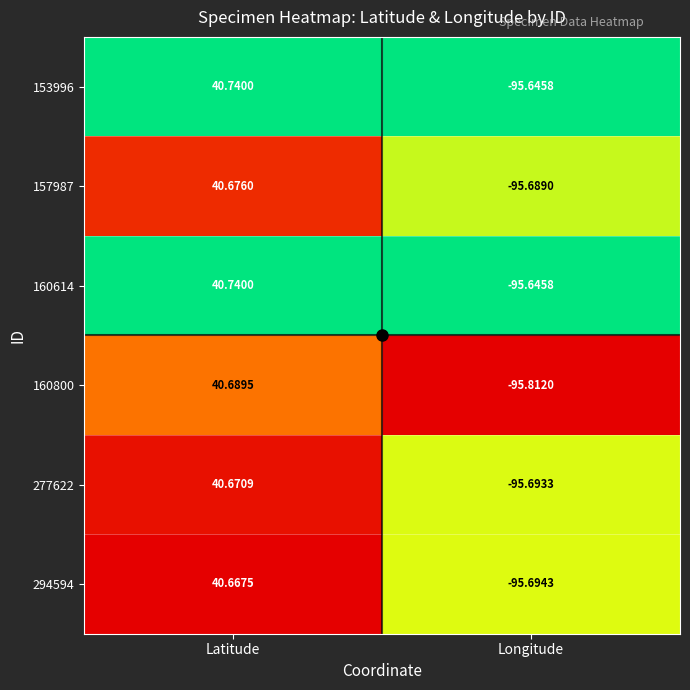

Which category has the highest value in the 294594 series?

Latitude